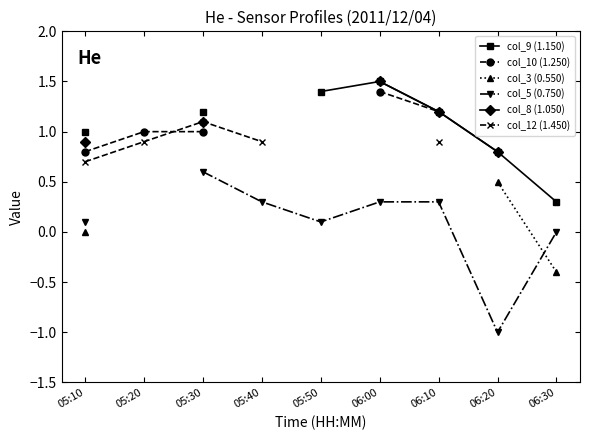

True or false: col_5 (0.750) and col_12 (1.450) cross at least once.

False